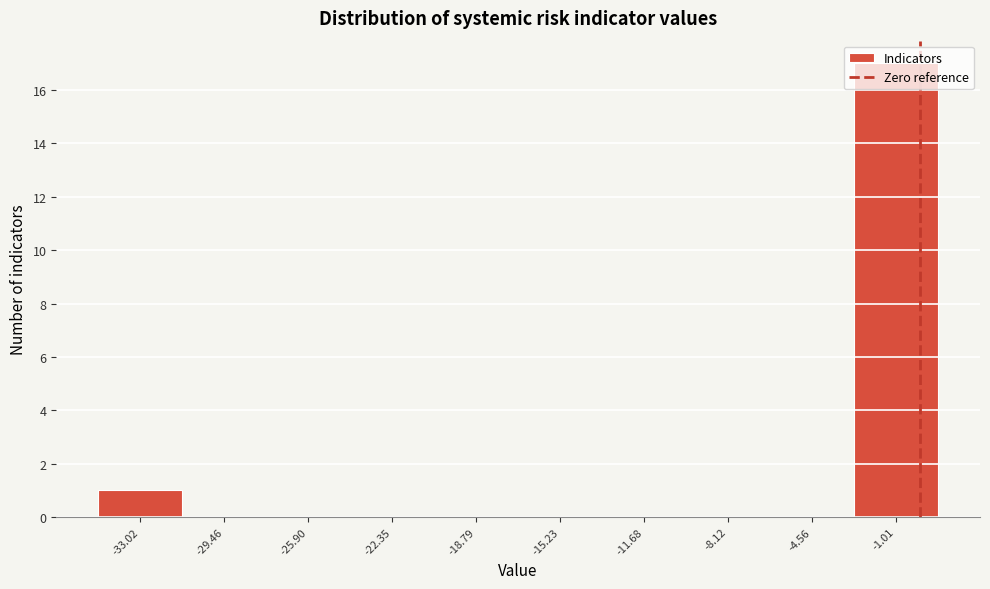

Over which range of the x-axis is the bar tallest?

-3.0 to 1.0